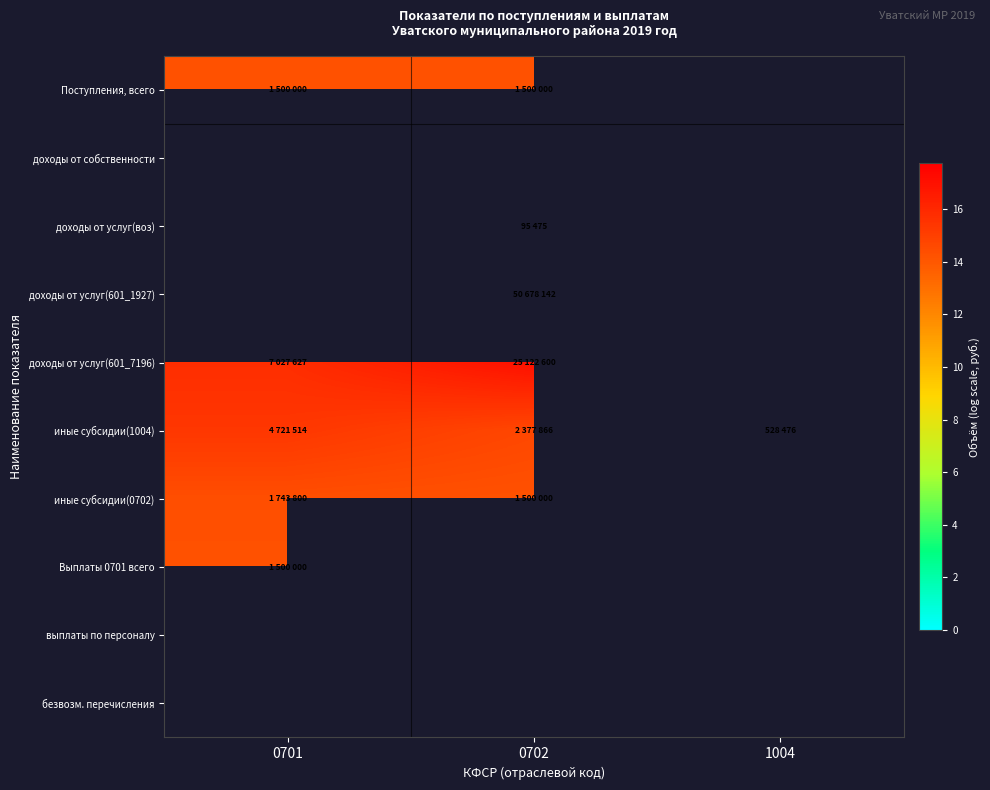

At which label is иные субсидии(0702) closest to 14?

0702